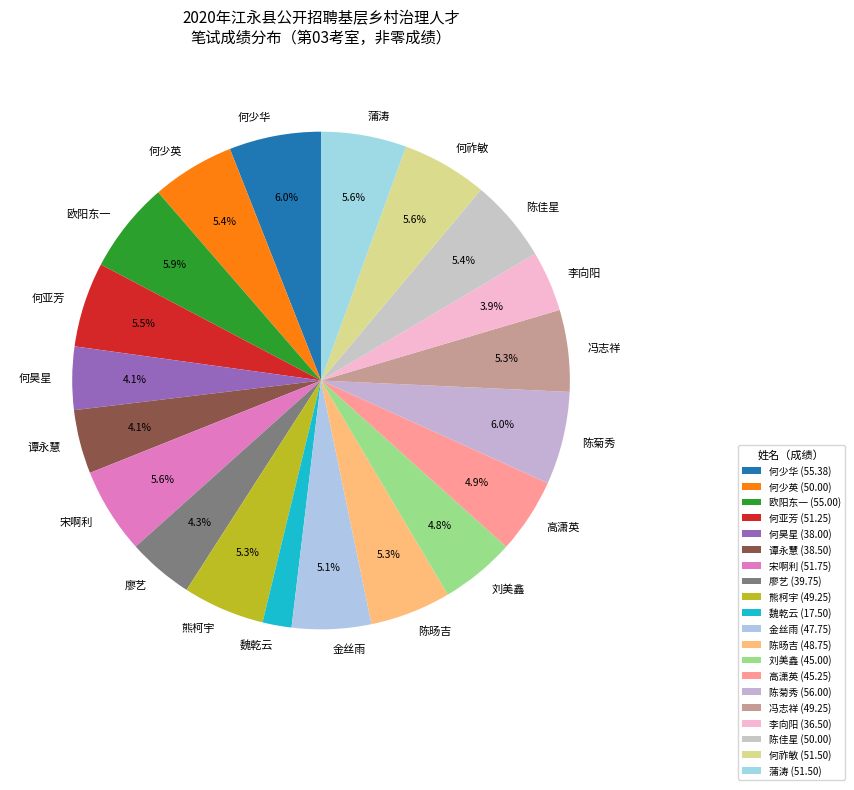

To the nearest percent, what is the average slice percentage?

5%